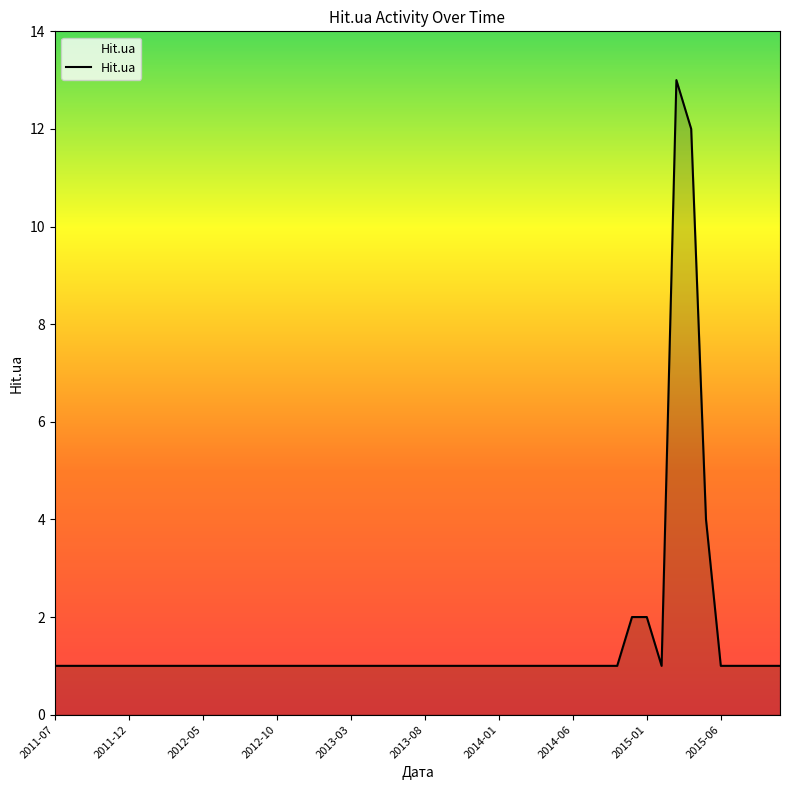

What is the maximum value shown in the chart?

13